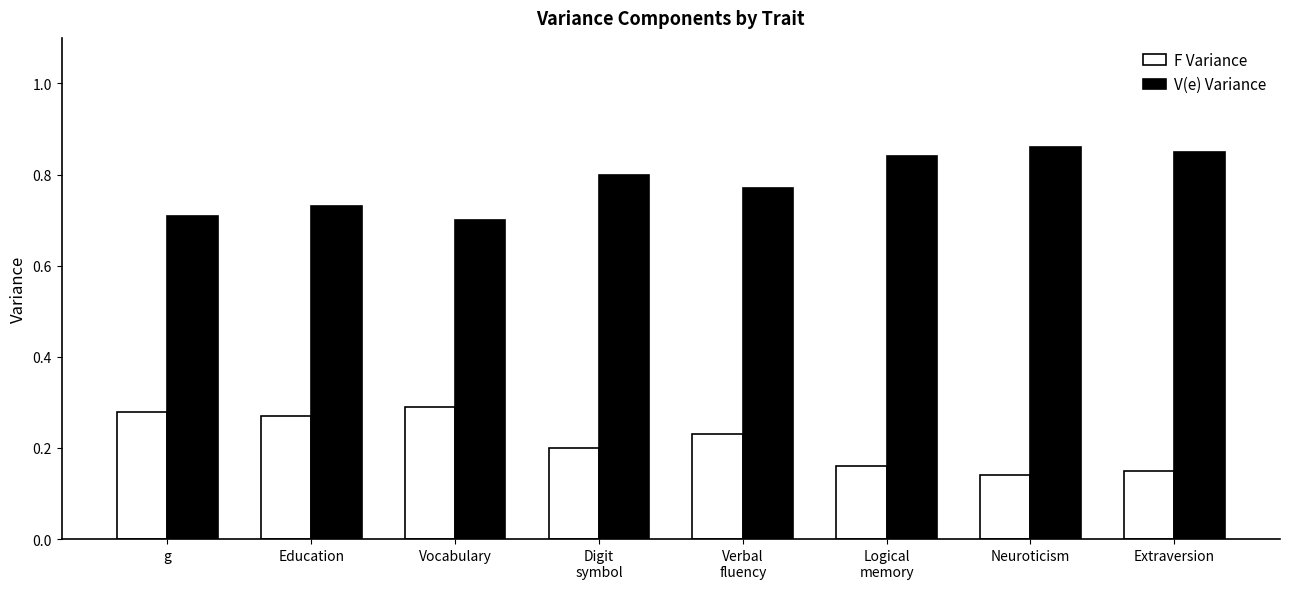

At Education, list the series in order from largest to smallest.

V(e) Variance, F Variance